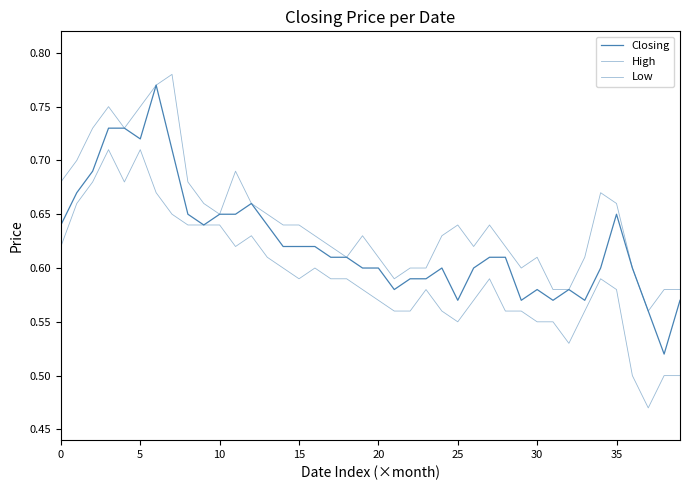

Reading left to right, extract all data points from this chart.

Closing: 0.6	0.7	0.7	0.7	0.7	0.7	0.8	0.7	0.7	0.6	0.7	0.7	0.7	0.6	0.6	0.6	0.6	0.6	0.6	0.6	0.6	0.6	0.6	0.6	0.6	0.6	0.6	0.6	0.6	0.6	0.6	0.6	0.6	0.6	0.6	0.7	0.6	0.6	0.5	0.6
High: 0.7	0.7	0.7	0.8	0.7	0.8	0.8	0.8	0.7	0.7	0.7	0.7	0.7	0.7	0.6	0.6	0.6	0.6	0.6	0.6	0.6	0.6	0.6	0.6	0.6	0.6	0.6	0.6	0.6	0.6	0.6	0.6	0.6	0.6	0.7	0.7	0.6	0.6	0.6	0.6
Low: 0.6	0.7	0.7	0.7	0.7	0.7	0.7	0.7	0.6	0.6	0.6	0.6	0.6	0.6	0.6	0.6	0.6	0.6	0.6	0.6	0.6	0.6	0.6	0.6	0.6	0.6	0.6	0.6	0.6	0.6	0.6	0.6	0.5	0.6	0.6	0.6	0.5	0.5	0.5	0.5